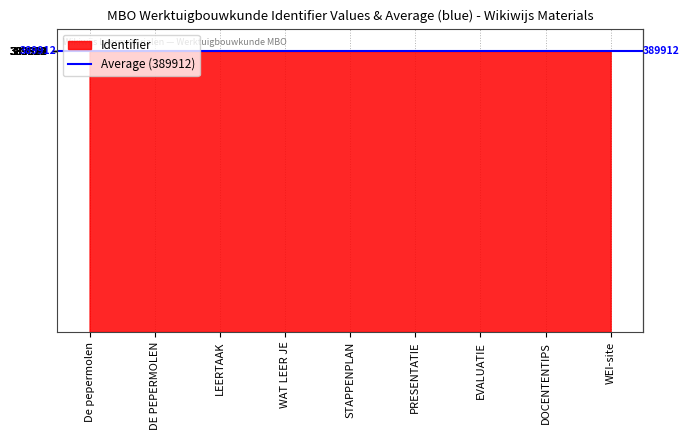

Reading left to right, what are all the values shown in this chart?

De pepermolen=389891	DE PEPERMOLEN=389909	LEERTAAK=389912	WAT LEER JE=389914	STAPPENPLAN=389916	PRESENTATIE=389918	EVALUATIE=389920	DOCENTENTIPS=389923	WEI-site=389929